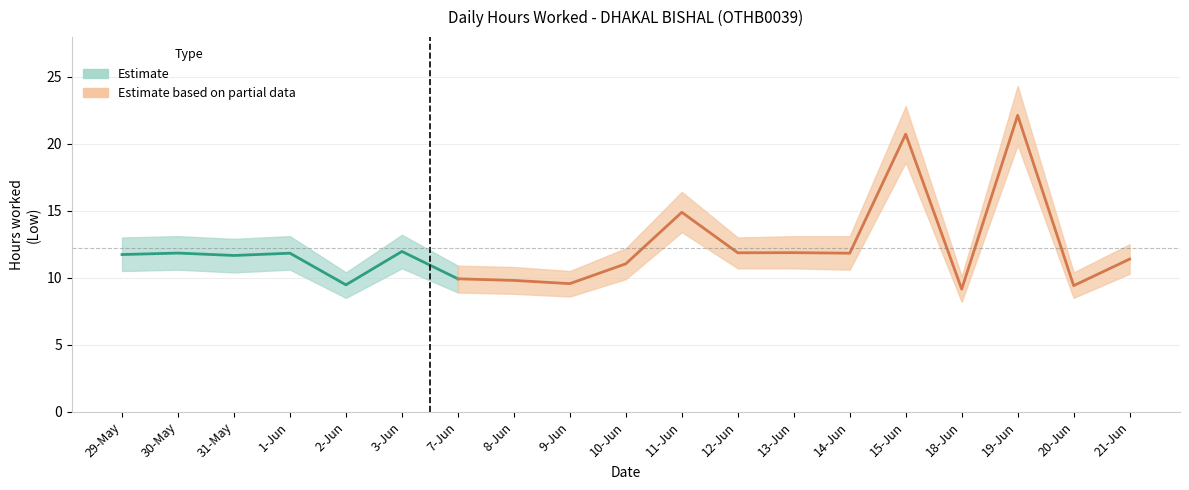

At which category is the sum across all series the highest?

19-Jun